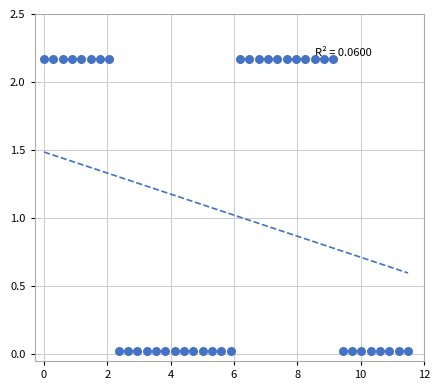

What is the range of X values (max minus min)?

11.5